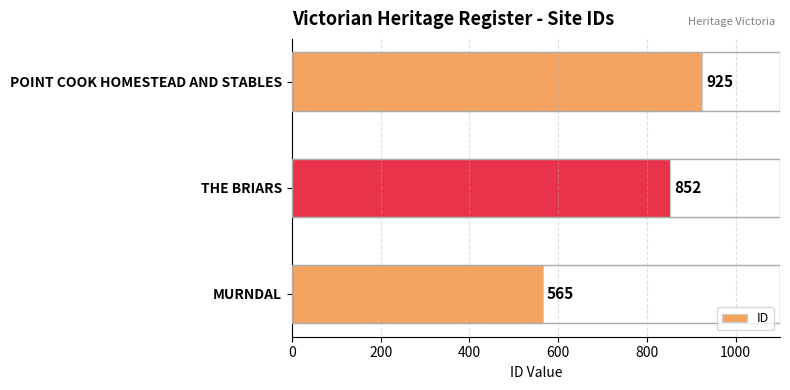

At which label is the value closest to 745?

THE BRIARS